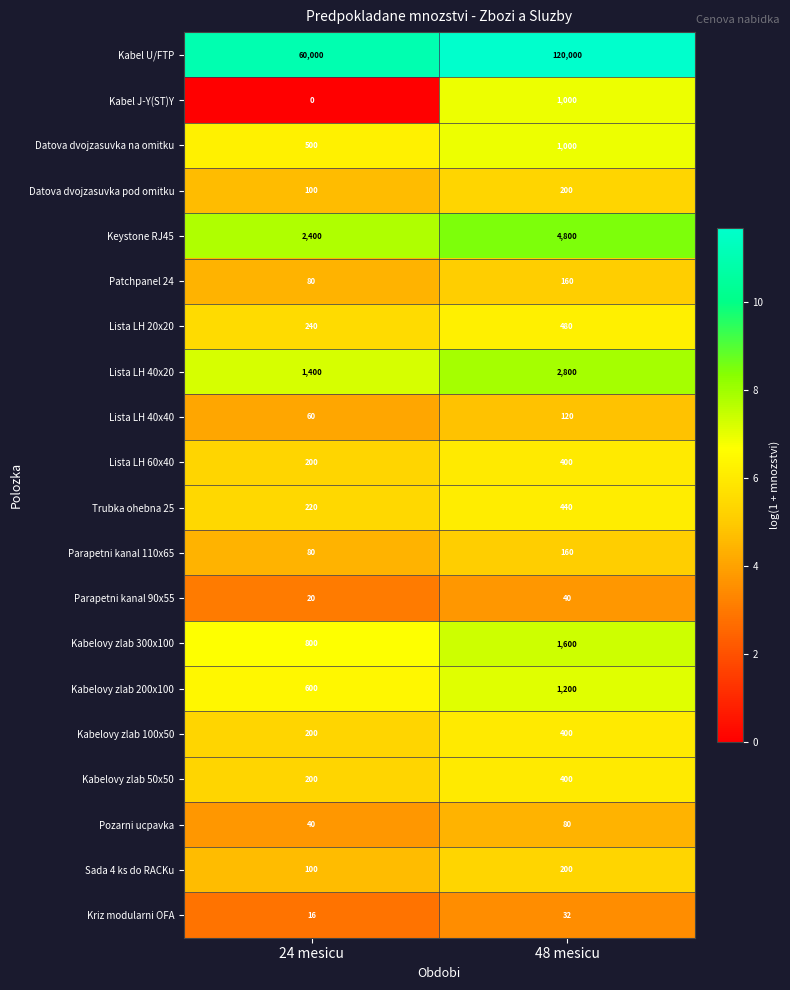

What is the approximate value of Trubka ohebna 25 at 24 mesicu, to the nearest 10?

220